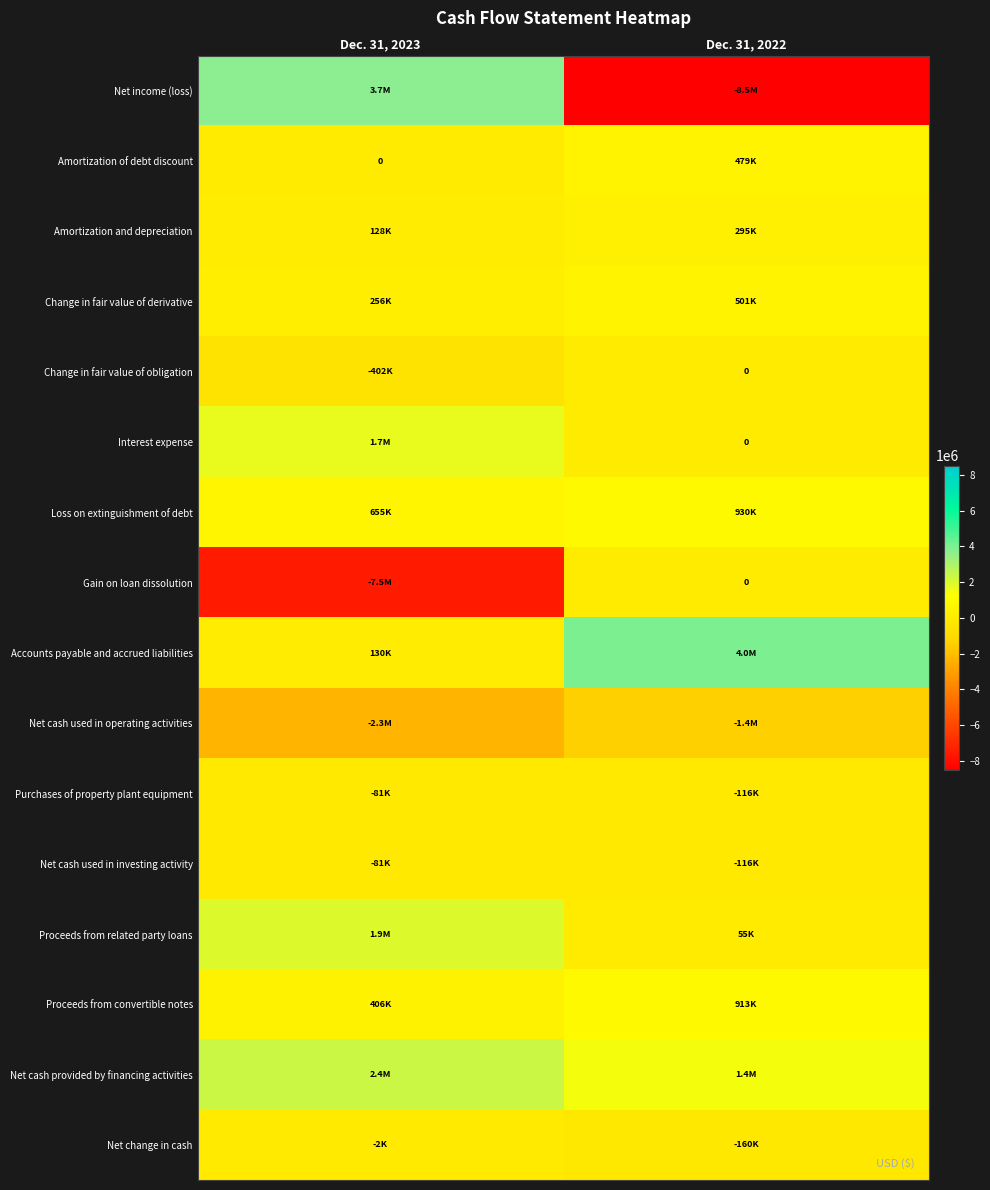

At which label is Loss on extinguishment of debt closest to 792415?

Dec. 31, 2023